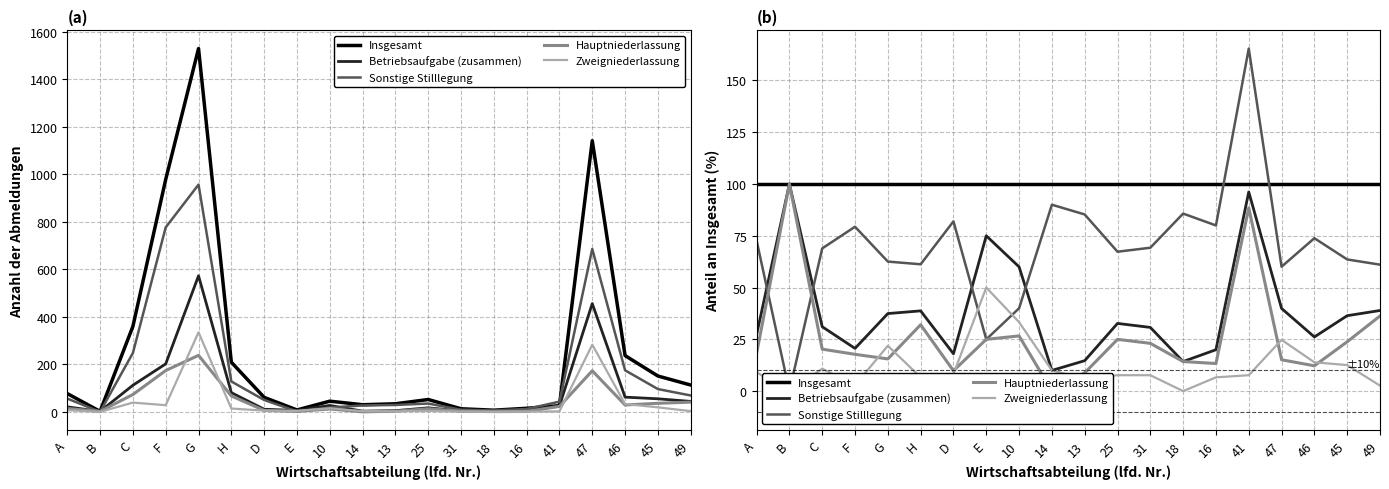

How many categories are shown in the chart?

20